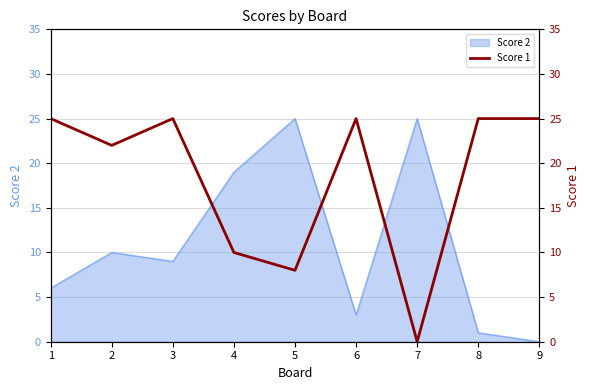

The chart shows a value of 25 at 3. True or false?

True